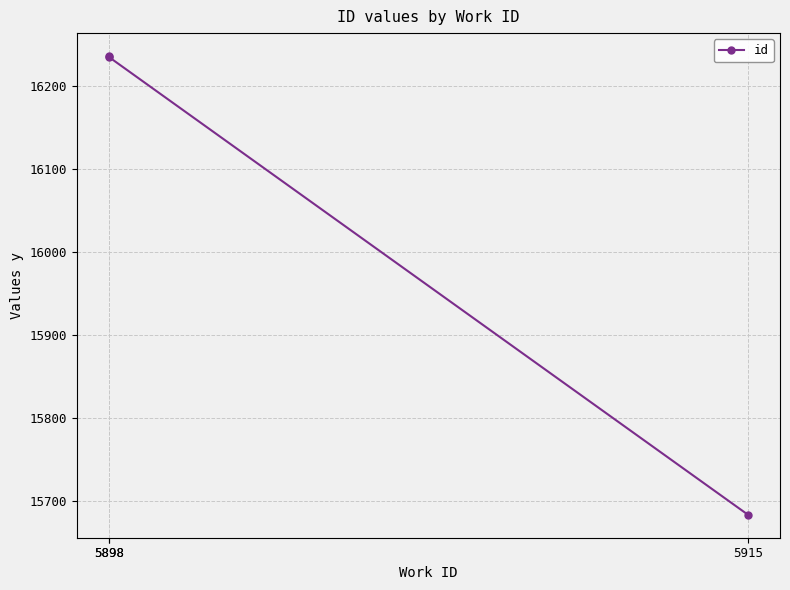

The value at 5898 is 21625. True or false?

False